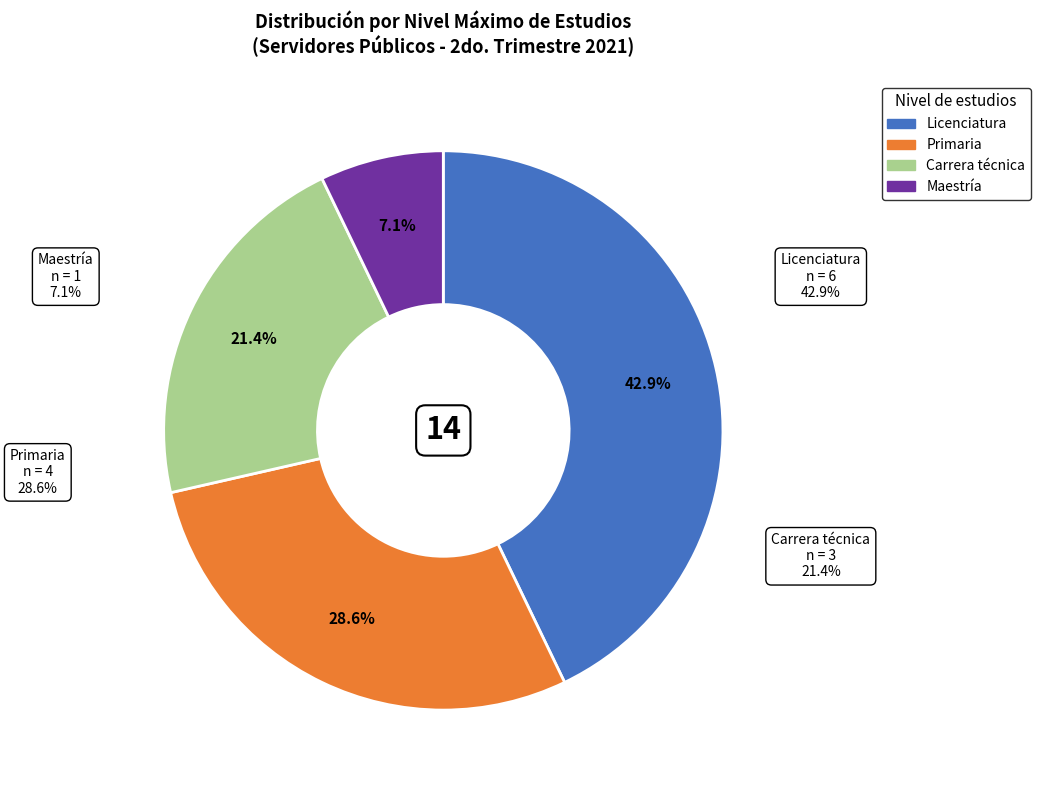

To the nearest percent, what portion does Maestría represent?

7%